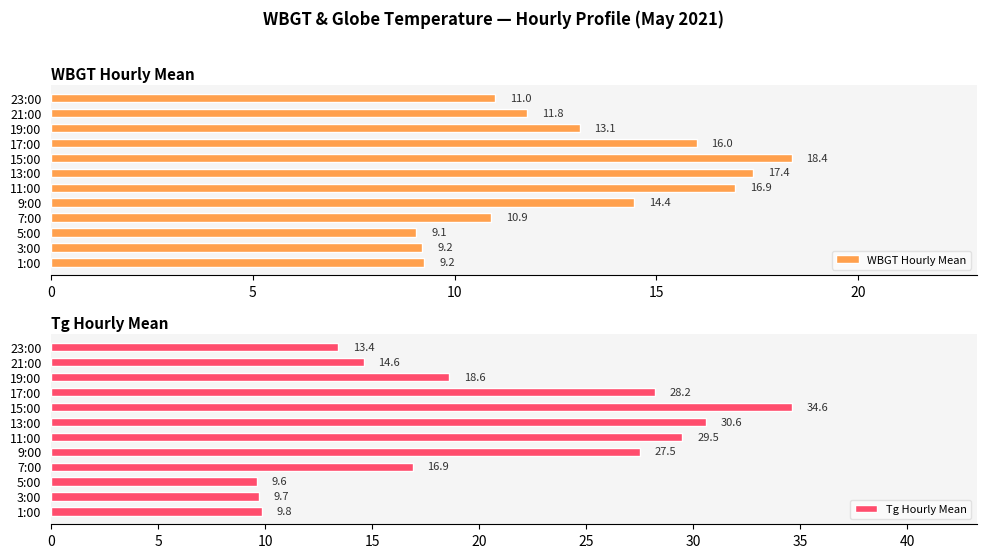

What is the maximum value for WBGT Hourly Mean?

18.4